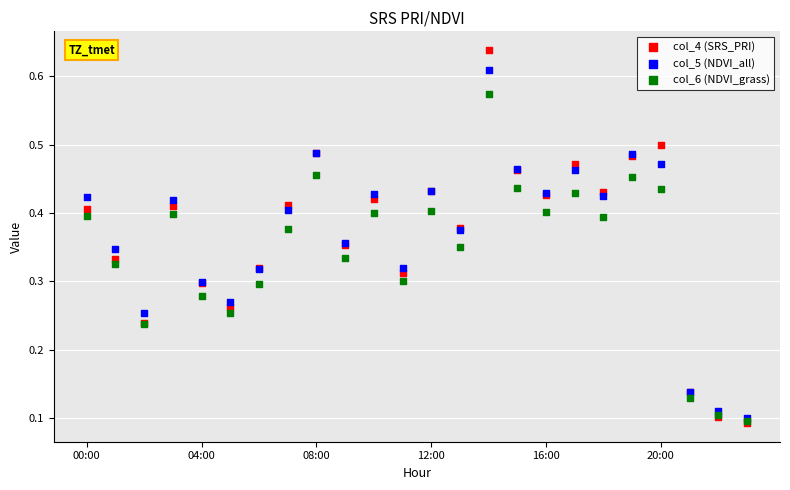

Which series has the widest spread of Y values?

col_4 (SRS_PRI)